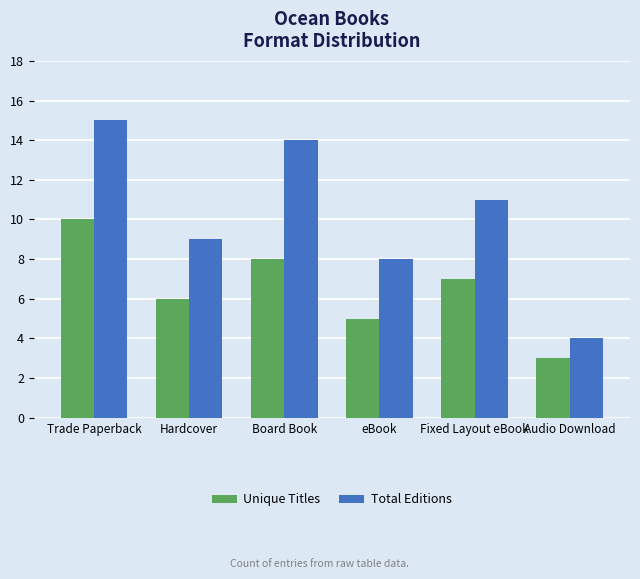

What is the label of the 5th bar from the right?

Hardcover